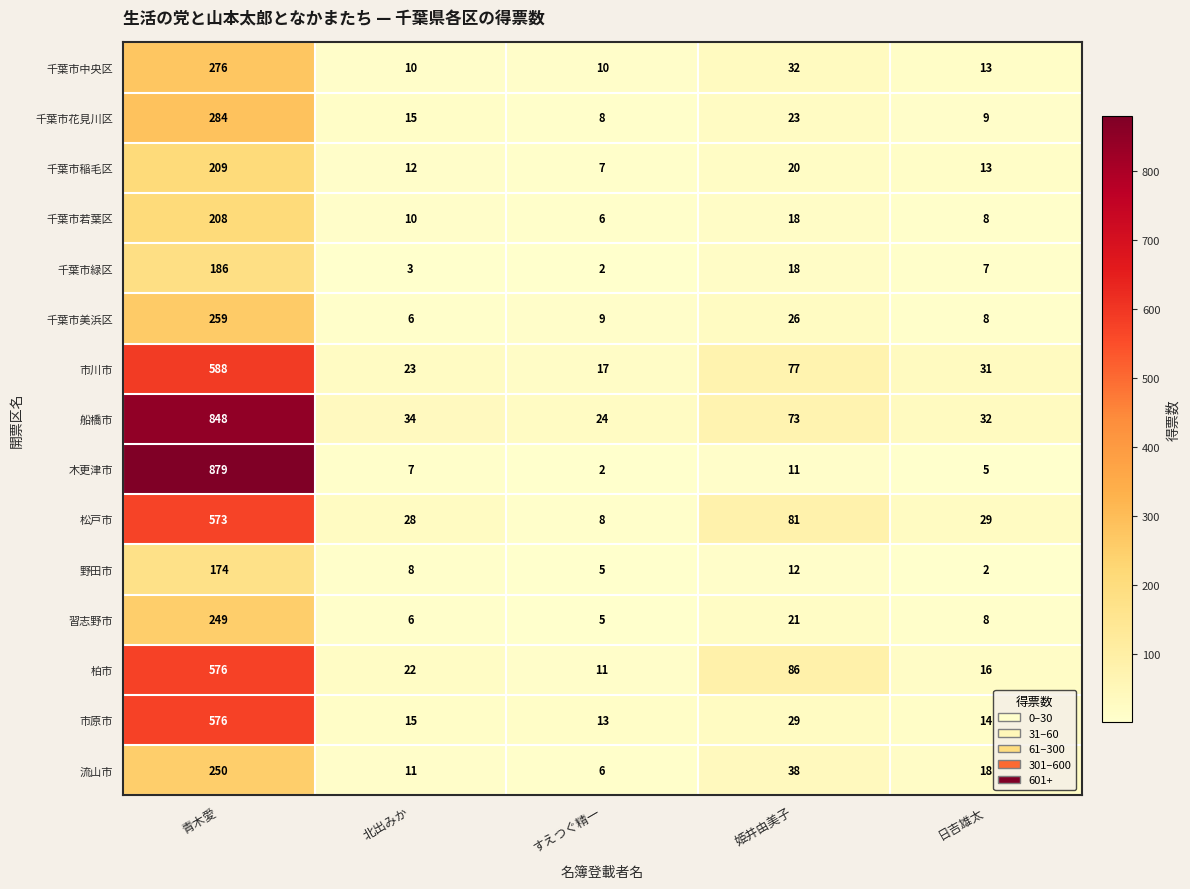

Which series has the widest spread of values?

木更津市